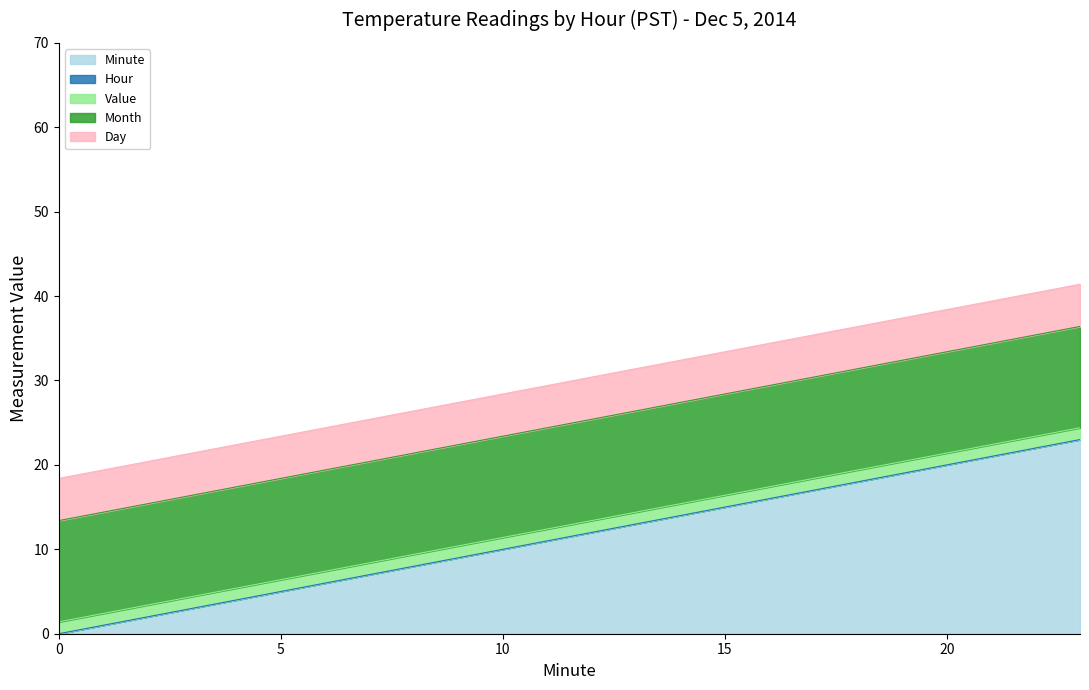

What is the approximate value of Day at 18?

5.0